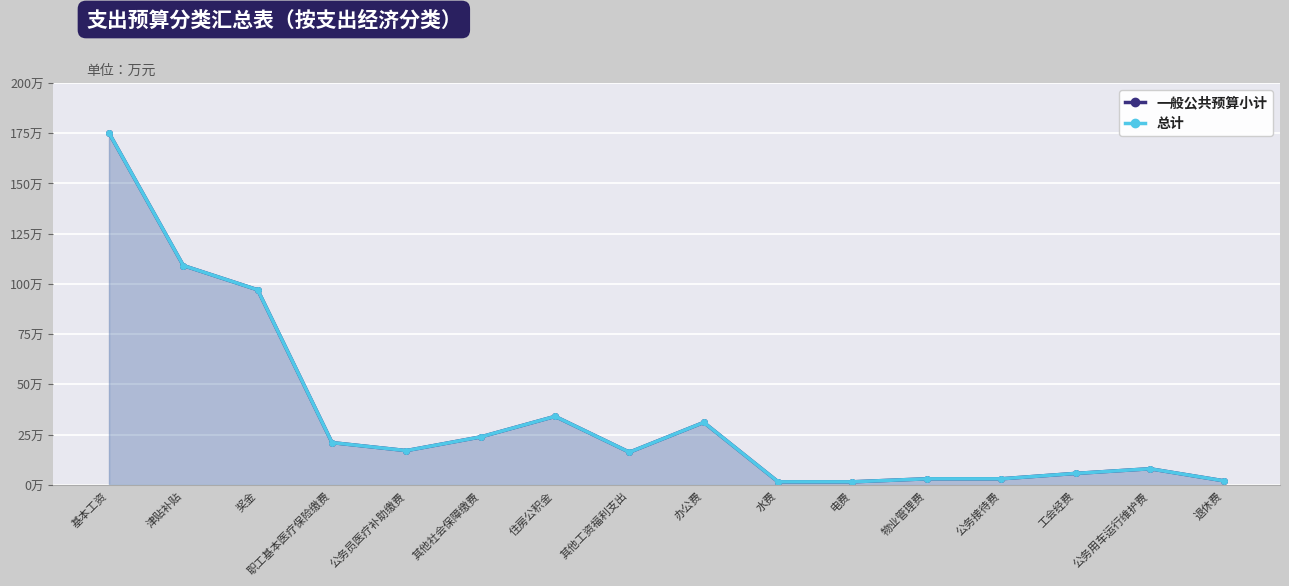

Rank the series by their maximum value, from lowest to highest.

一般公共预算小计, 总计